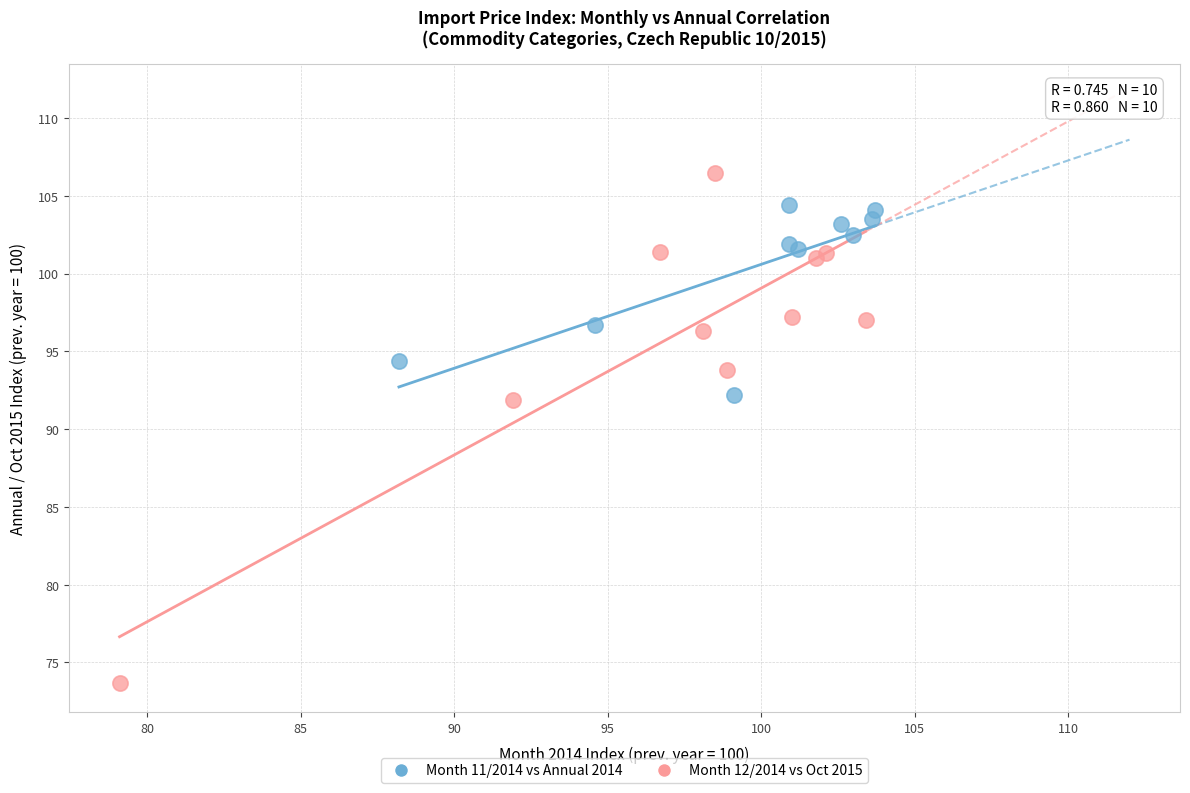

Which series contains the lowest Y value?

Month 12/2014 vs Oct 2015